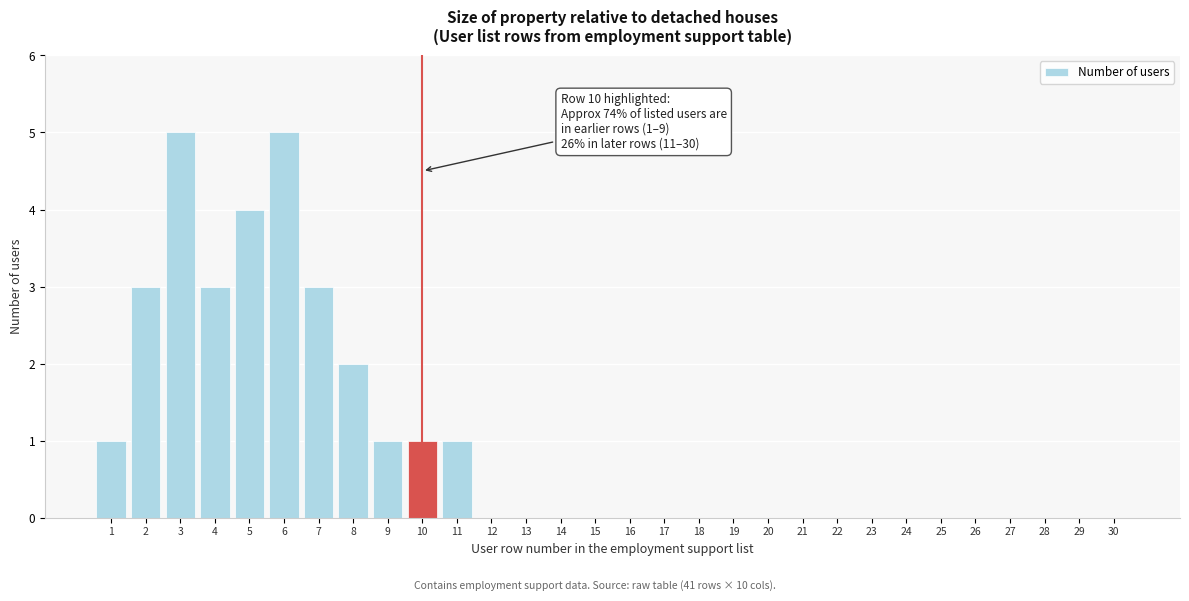

Reading left to right, what are all the values shown in this chart?

1=1	2=3	3=5	4=3	5=4	6=5	7=3	8=2	9=1	10=1	11=1	12=0	13=0	14=0	15=0	16=0	17=0	18=0	19=0	20=0	21=0	22=0	23=0	24=0	25=0	26=0	27=0	28=0	29=0	30=0